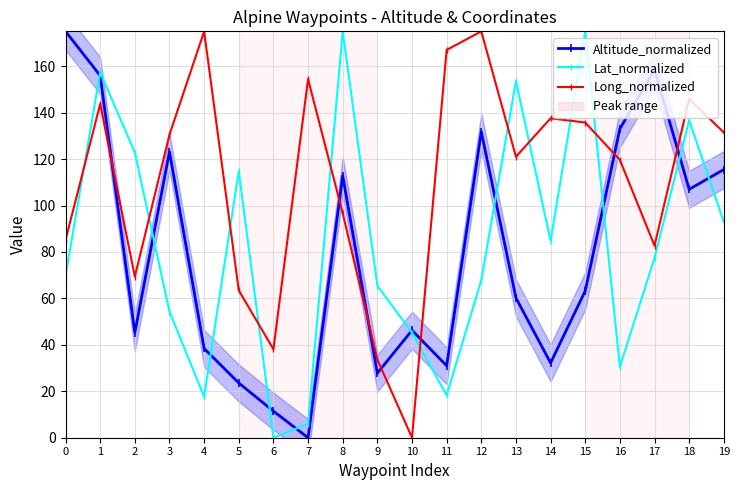

True or false: Altitude_normalized and Lat_normalized intersect in this chart.

True